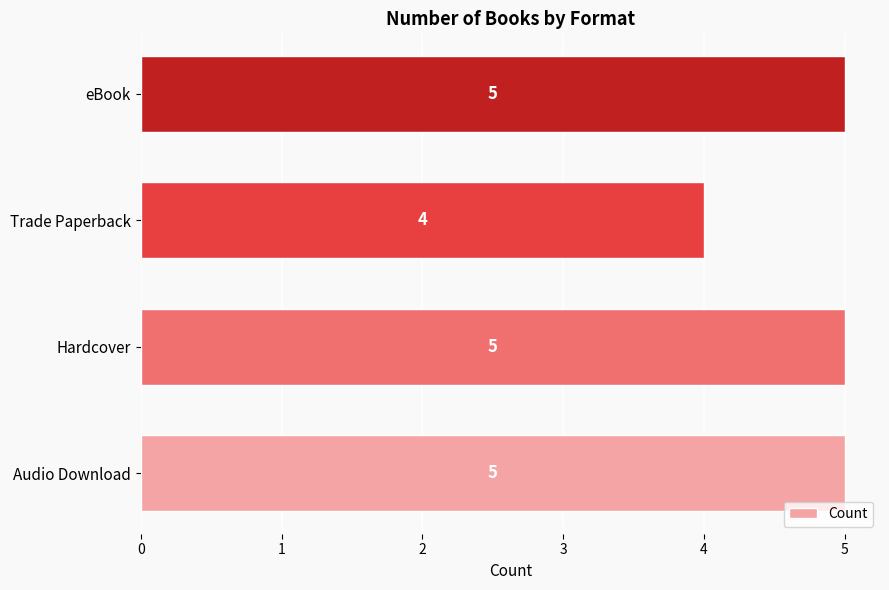

Count the values in the range 5 to 6.

3